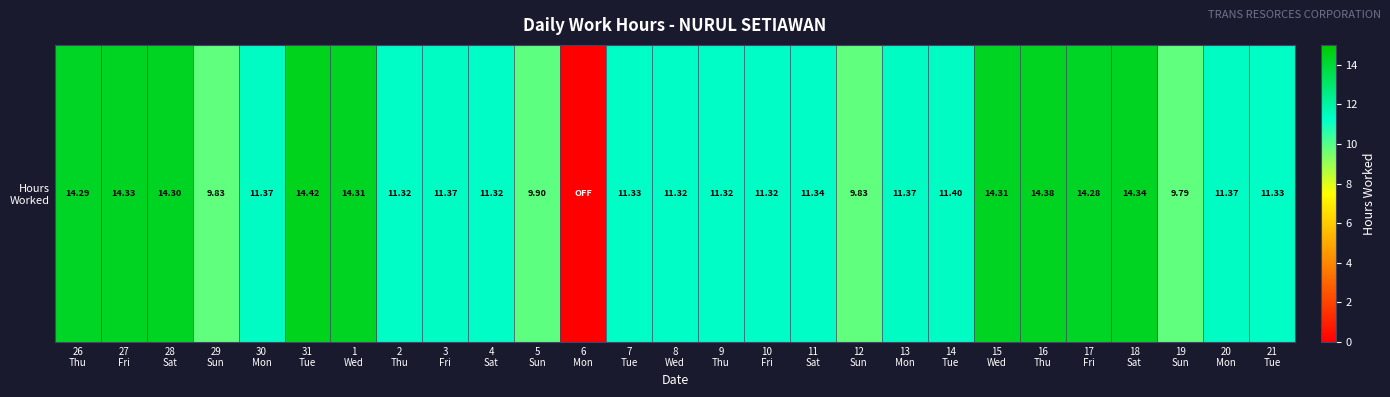

Count the number of data series in this chart.

1